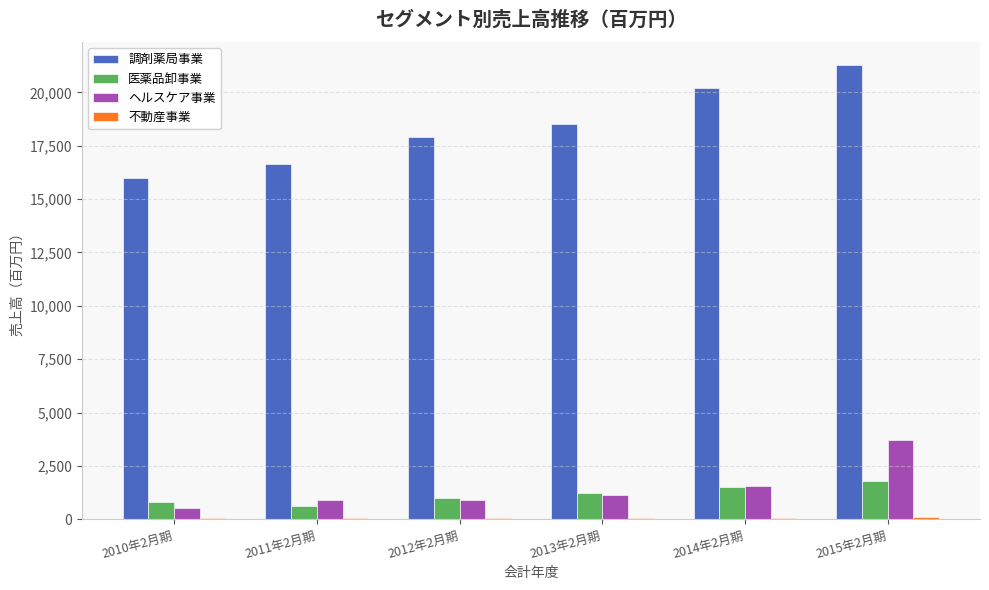

How many bars are there in total?

24